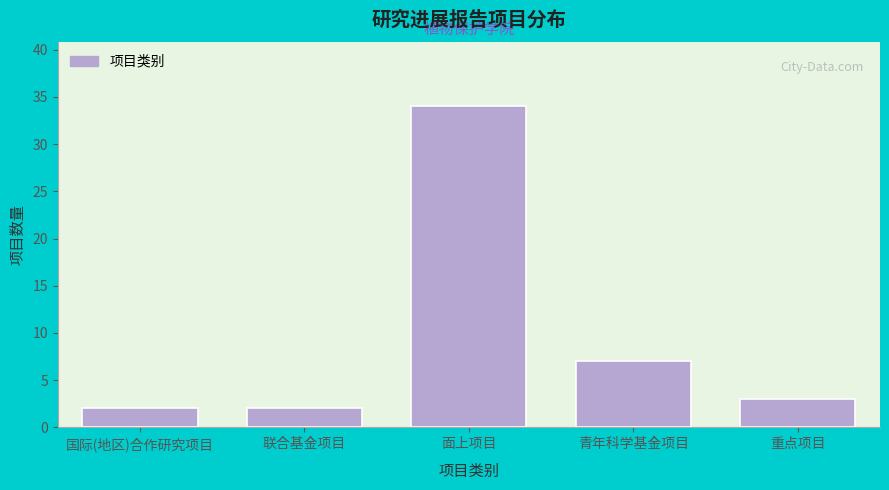

Reading left to right, list all the values displayed in this chart.

2	2	34	7	3